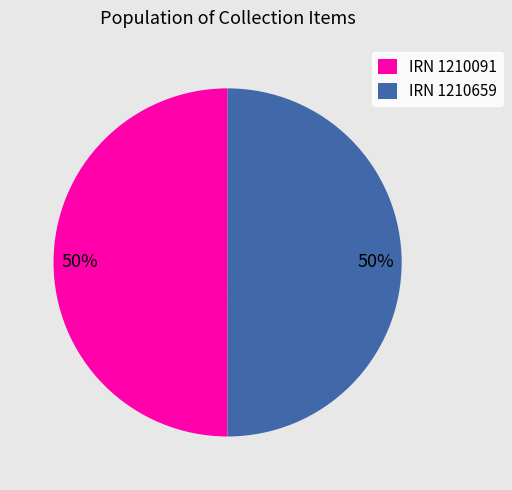

What is the ratio of the value at IRN 1210659 to the value at IRN 1210091?

1.0